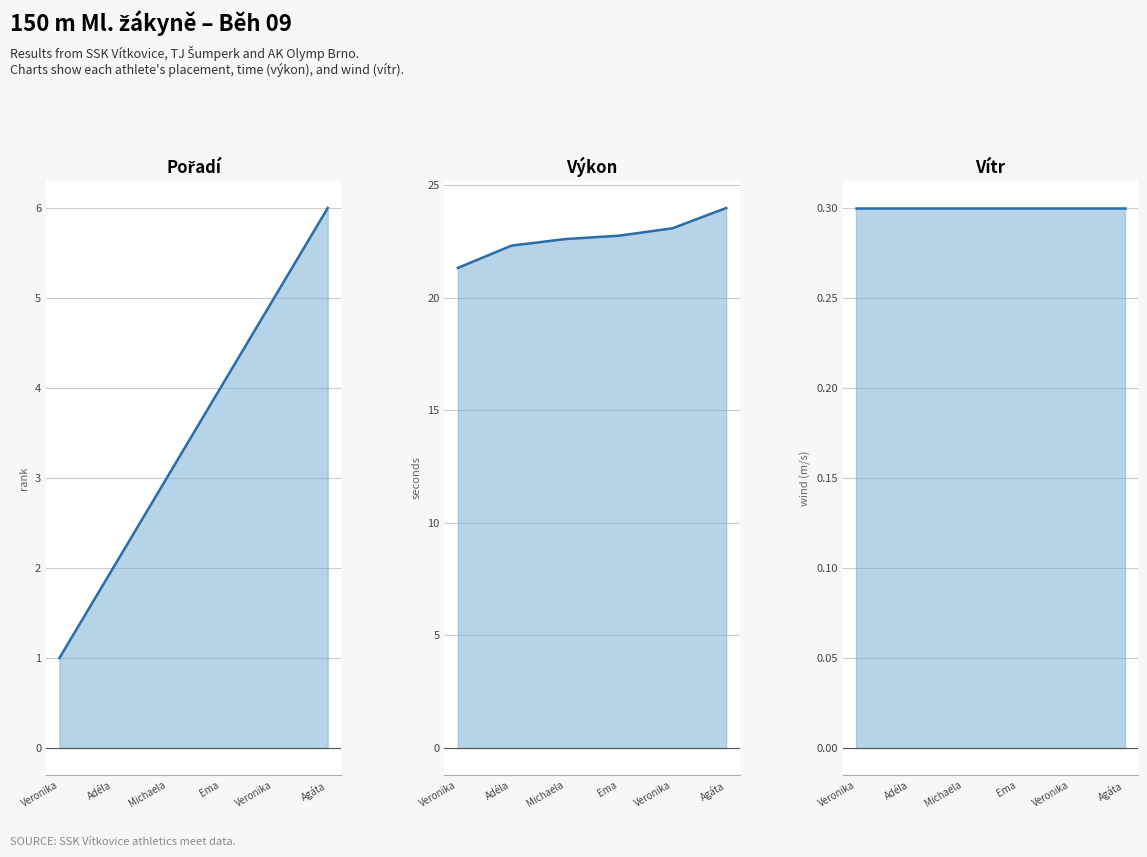

What is the spread (max minus min) of values at Veronika?

21.0